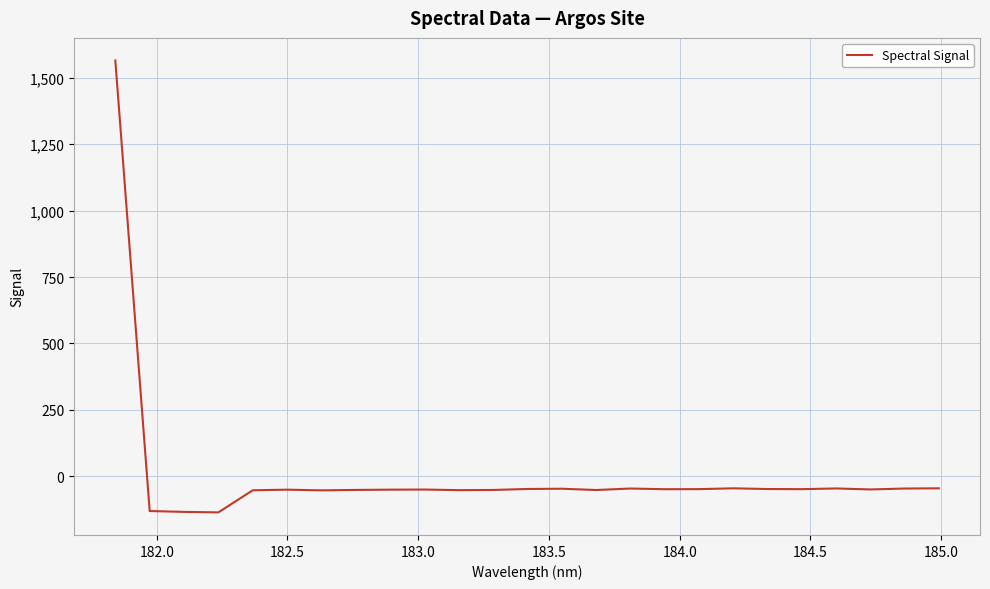

What is the minimum value shown in the chart?

-136.0